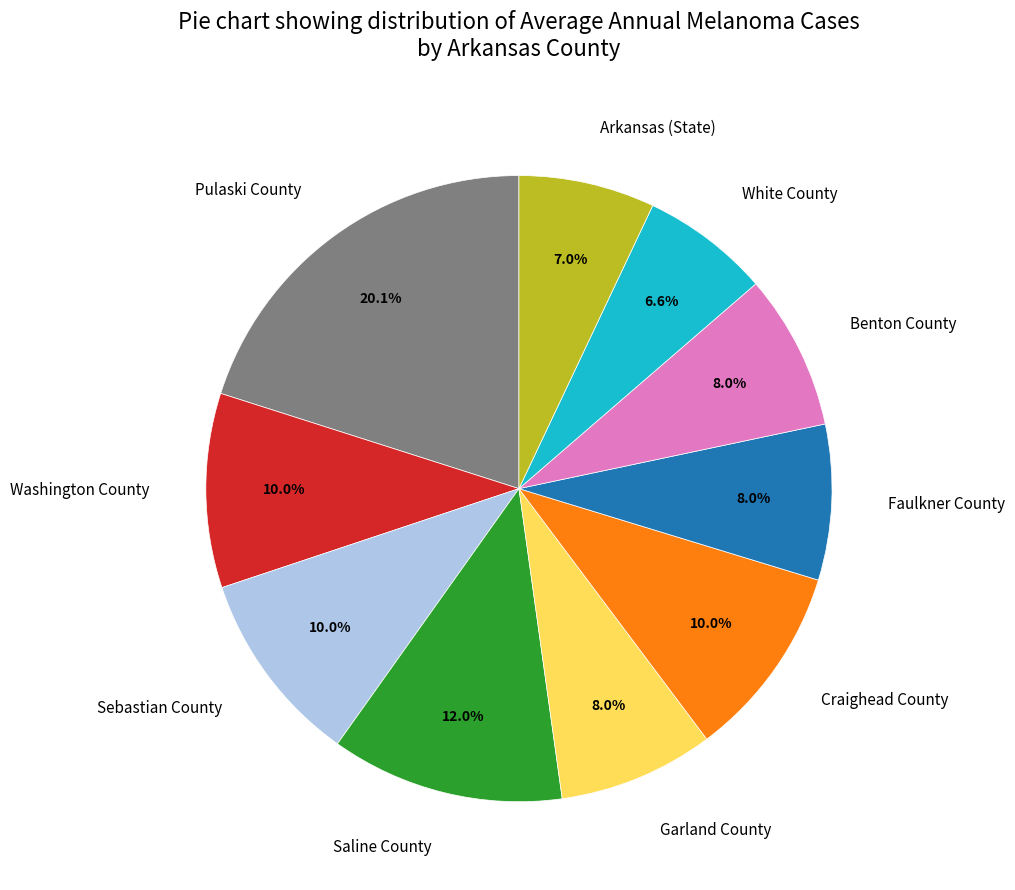

Is Arkansas (State) the majority of the pie?

No